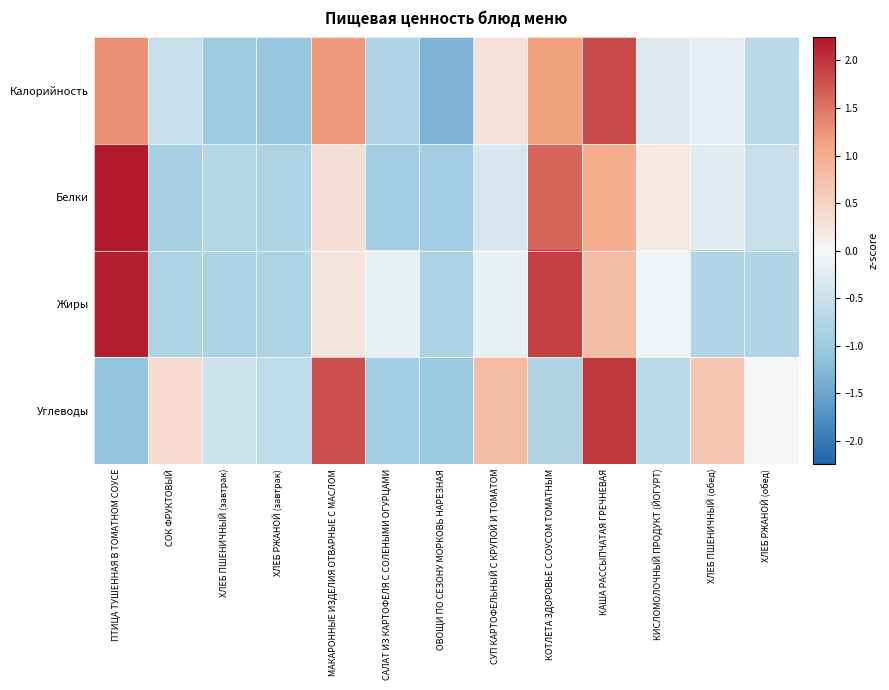

At which category does the chart reach its minimum across all series?

ОВОЩИ ПО СЕЗОНУ МОРКОВЬ НАРЕЗНАЯ